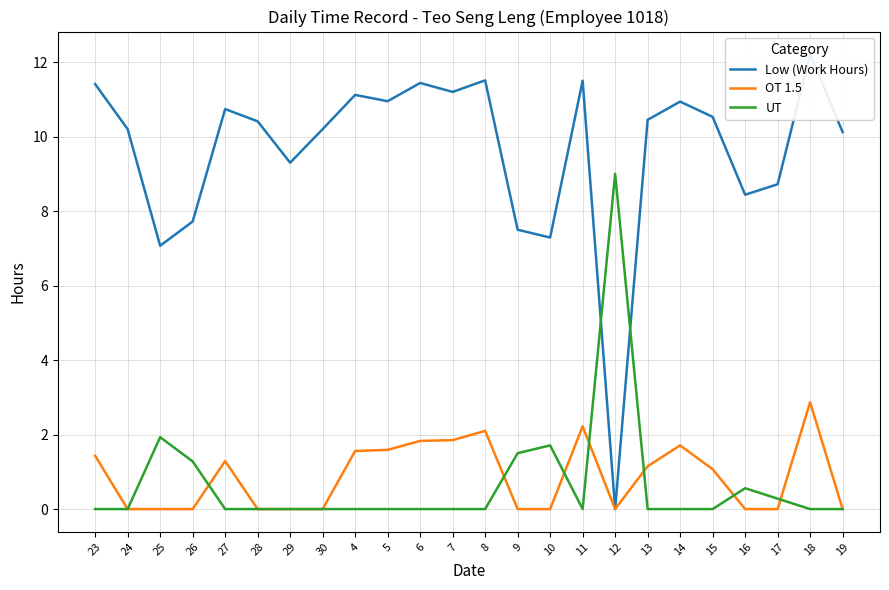

Does the chart display data point markers on the line(s)?

No